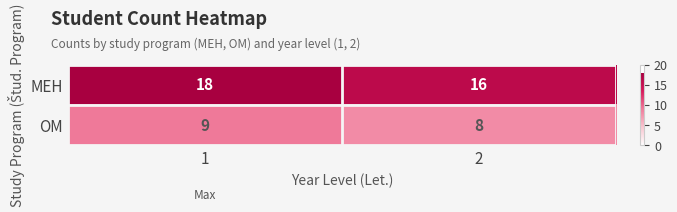

Reading left to right, list all the values displayed in this chart.

MEH: 18	16
OM: 9	8